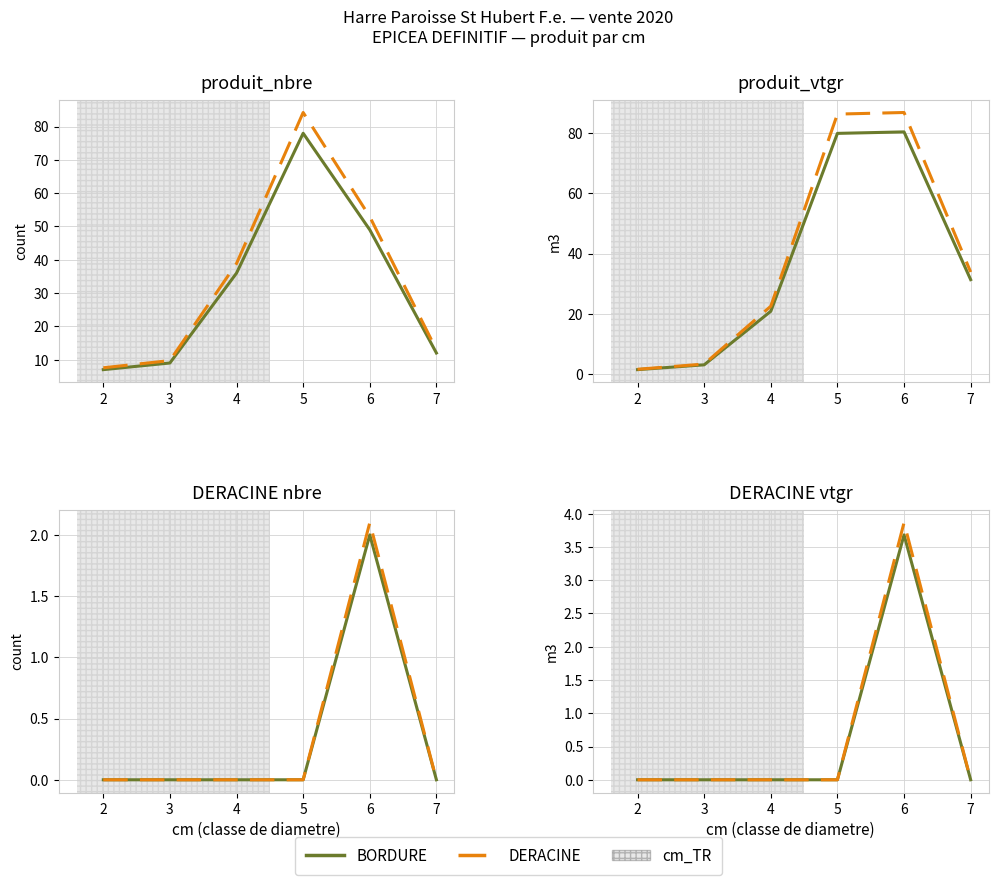

True or false: BORDURE (adj) and DERACINE cross at least once.

False